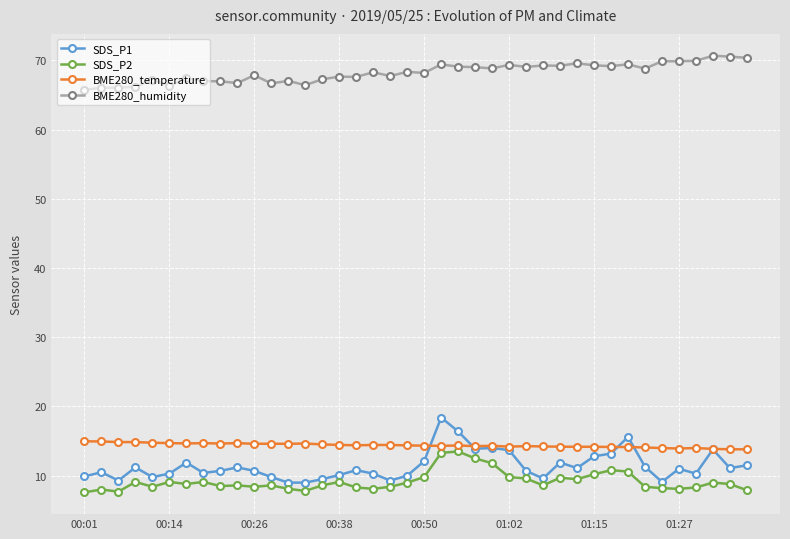

What is the highest value of the BME280_temperature series?

15.0